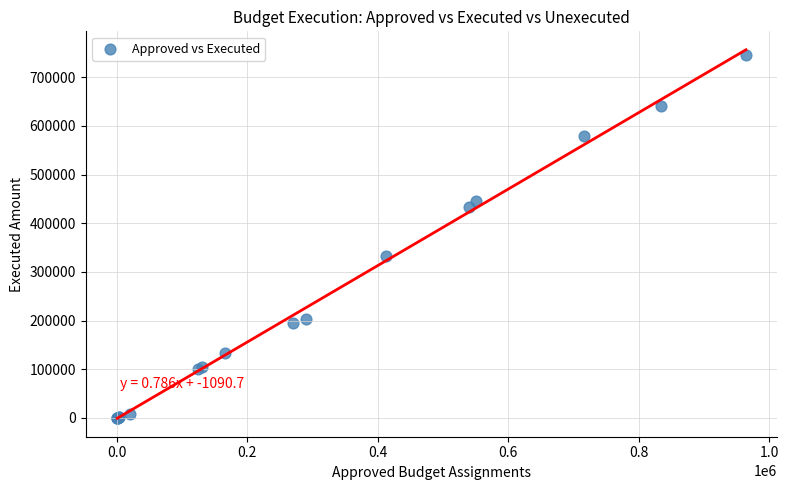

What Y value in the scatter plot is closest to 373025?

332895.9